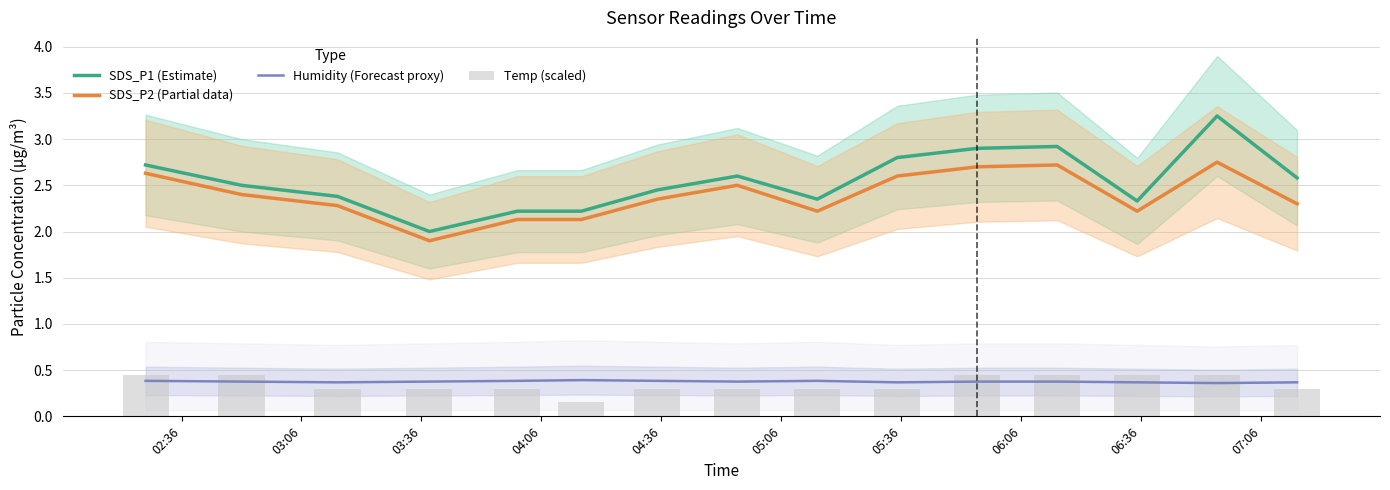

Count the SDS_P2 (Partial data) values in the range 2 to 3.

14